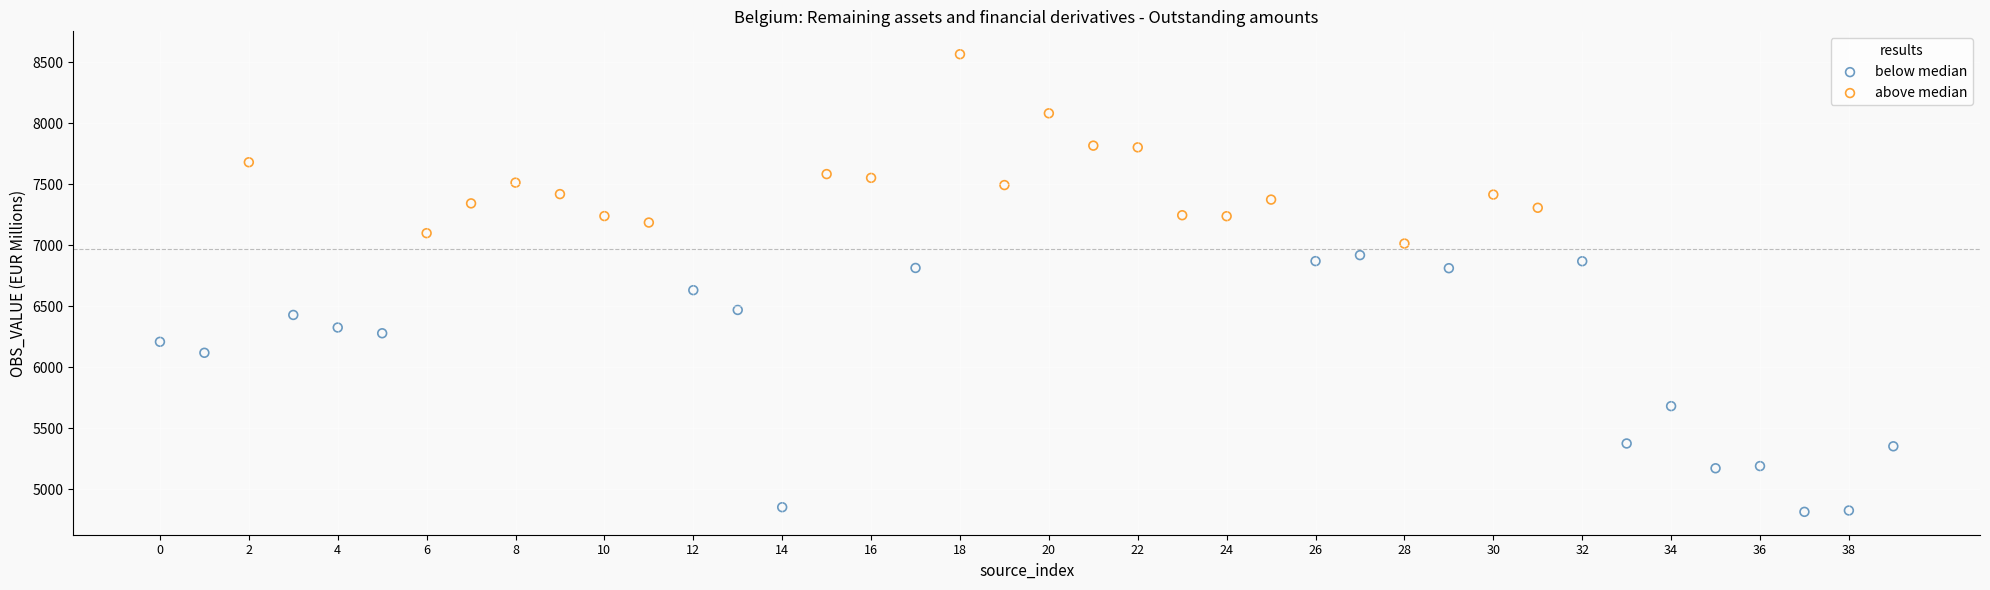

Which series contains the lowest Y value?

below median